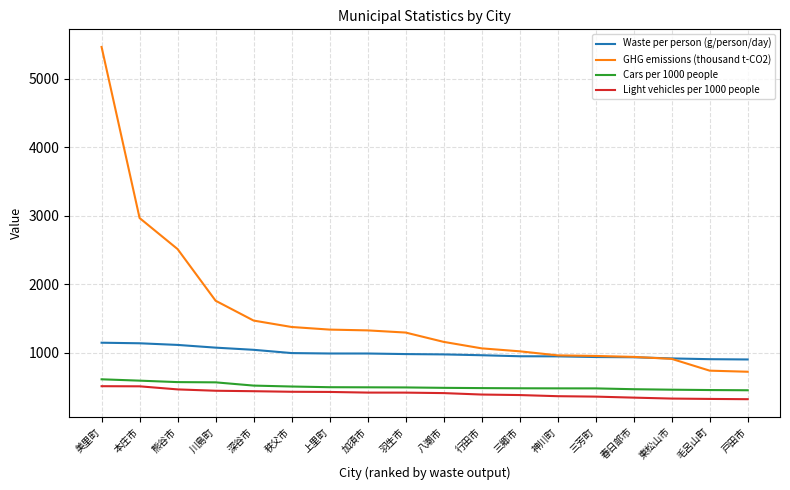

True or false: Light vehicles per 1000 people and GHG emissions (thousand t-CO2) cross at least once.

False